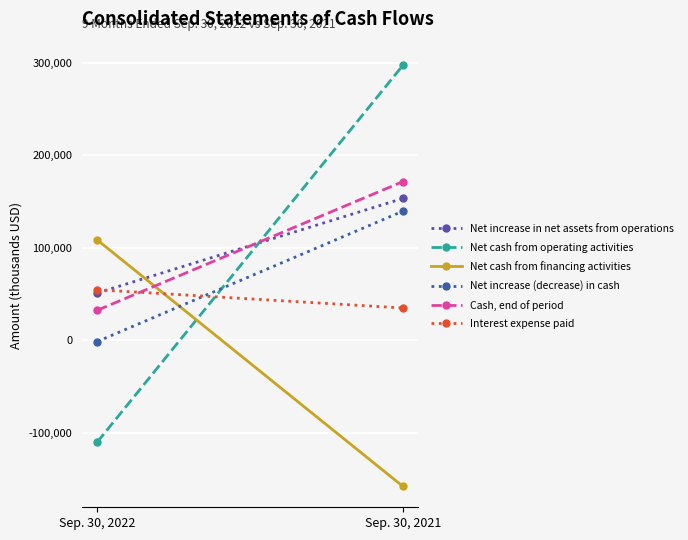

At how many categories does at least one series exceed 209316?

1